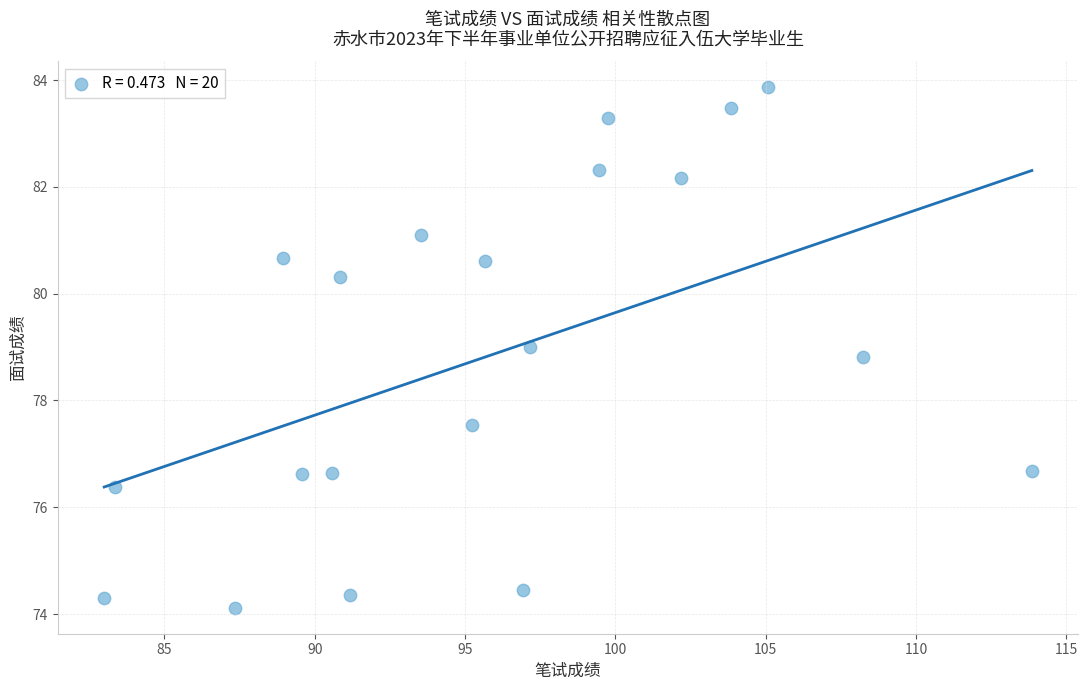

What is the range of X values (max minus min)?

30.8